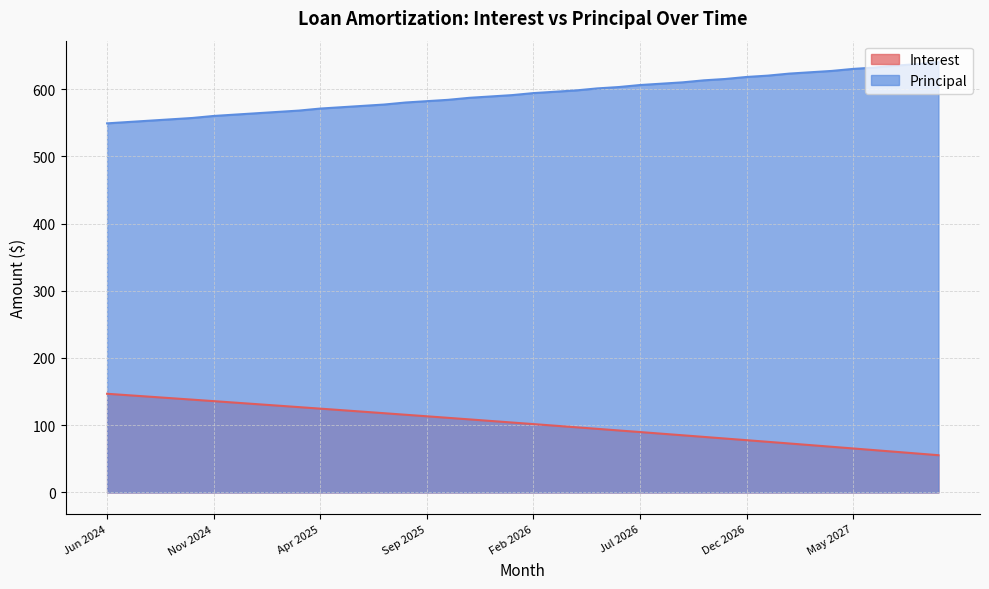

Where does the Interest series first go above 103?

Jun 2024